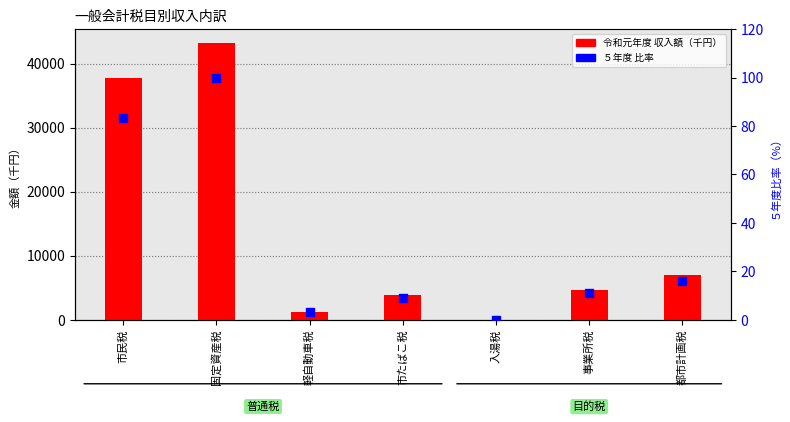

At how many categories does at least one series exceed 22843?

2